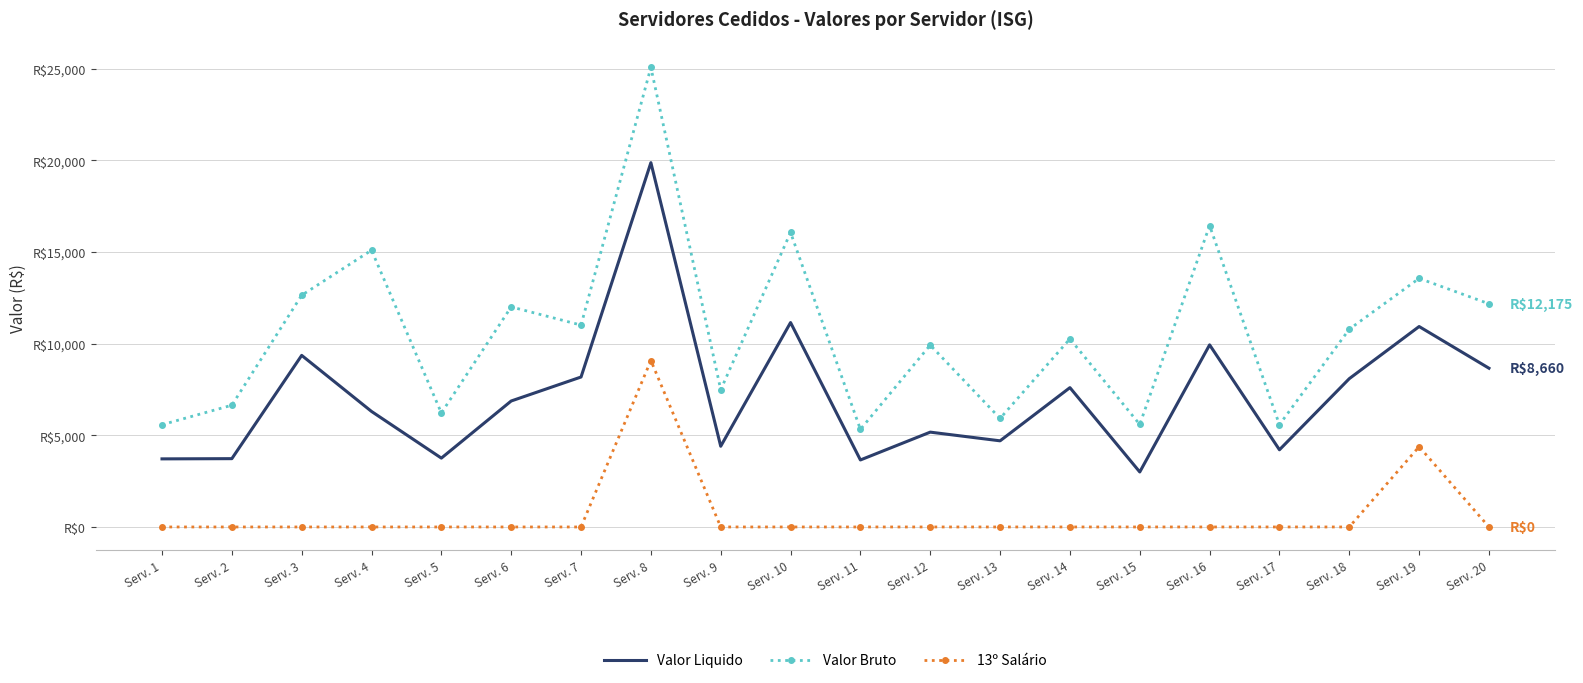

List the labels in order of Valor Bruto value, largest first.

Serv. 8, Serv. 16, Serv. 10, Serv. 4, Serv. 19, Serv. 3, Serv. 20, Serv. 6, Serv. 7, Serv. 18, Serv. 14, Serv. 12, Serv. 9, Serv. 2, Serv. 5, Serv. 13, Serv. 15, Serv. 1, Serv. 17, Serv. 11